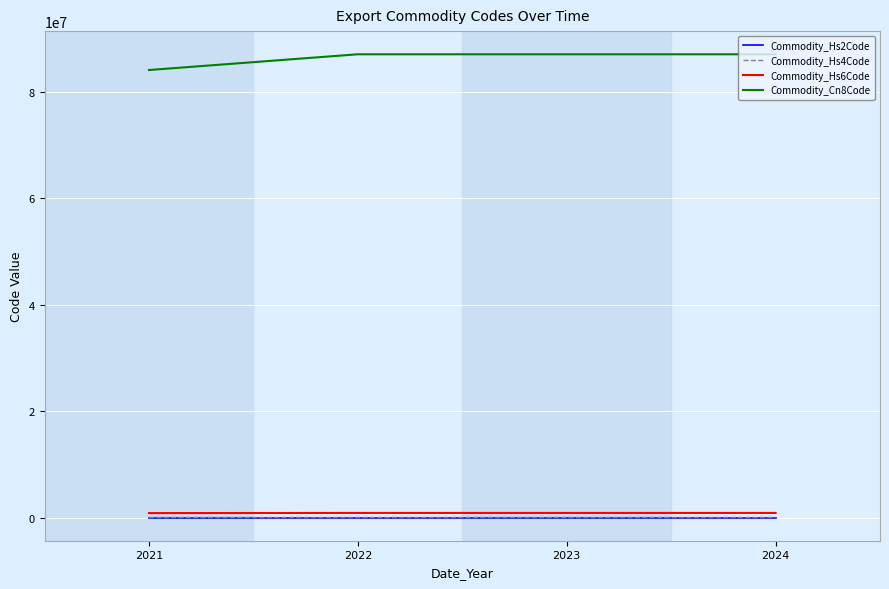

True or false: Commodity_Hs6Code and Commodity_Cn8Code intersect in this chart.

False